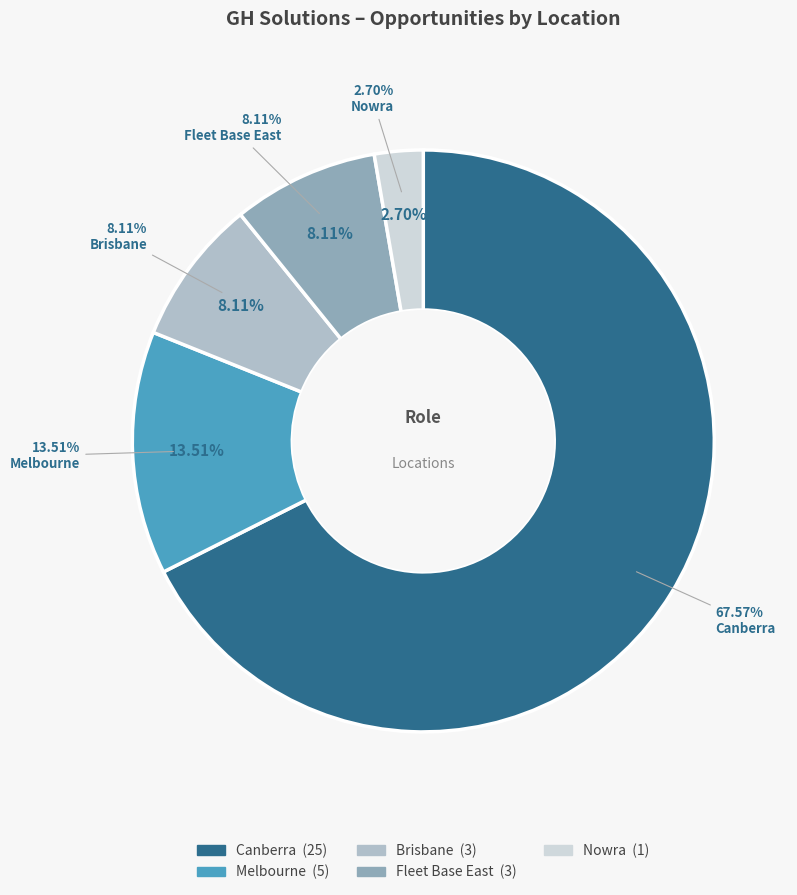

Does any single category account for the majority?

No